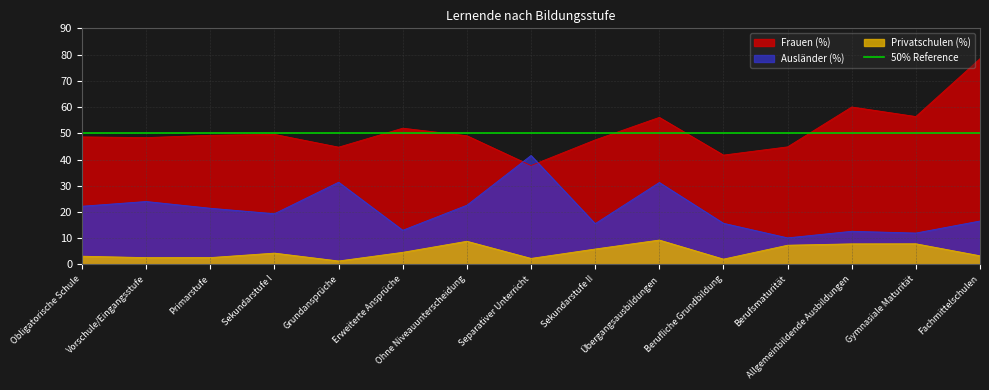

Reading left to right, transcribe all the data shown in this chart.

Frauen (%): Obligatorische Schule=48.6	Vorschule/Eingangsstufe=48.4	Primarstufe=49.2	Sekundarstufe I=49.6	Grundansprüche=44.7	Erweiterte Ansprüche=51.9	Ohne Niveauunterscheidung=49.1	Separativer Unterricht=37.7	Sekundarstufe II=47.5	Übergangsausbildungen=56.1	Berufliche Grundbildung=41.7	Berufsmaturität=44.8	Allgemeinbildende Ausbildungen=60.0	Gymnasiale Maturität=56.4	Fachmittelschulen=78.4
Ausländer (%): Obligatorische Schule=22.2	Vorschule/Eingangsstufe=24.0	Primarstufe=21.4	Sekundarstufe I=19.3	Grundansprüche=31.4	Erweiterte Ansprüche=13.0	Ohne Niveauunterscheidung=22.6	Separativer Unterricht=41.5	Sekundarstufe II=15.6	Übergangsausbildungen=31.2	Berufliche Grundbildung=15.7	Berufsmaturität=10.1	Allgemeinbildende Ausbildungen=12.7	Gymnasiale Maturität=12.0	Fachmittelschulen=16.6
Privatschulen (%): Obligatorische Schule=3.1	Vorschule/Eingangsstufe=2.6	Primarstufe=2.6	Sekundarstufe I=4.3	Grundansprüche=1.3	Erweiterte Ansprüche=4.6	Ohne Niveauunterscheidung=8.8	Separativer Unterricht=2.3	Sekundarstufe II=5.9	Übergangsausbildungen=9.3	Berufliche Grundbildung=2.0	Berufsmaturität=7.3	Allgemeinbildende Ausbildungen=7.9	Gymnasiale Maturität=7.9	Fachmittelschulen=3.3